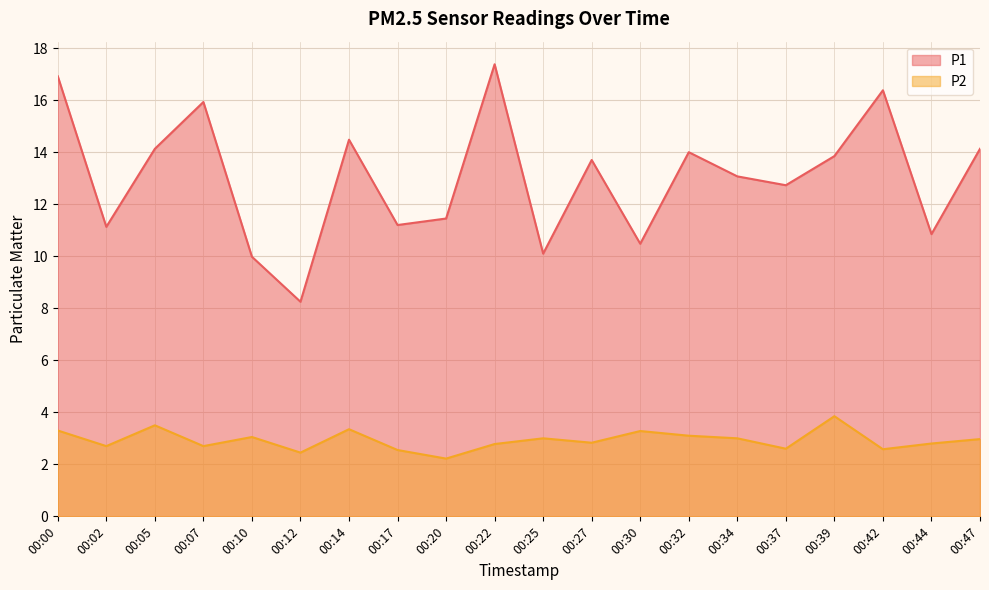

Reading right to left, list all the values displayed in this chart.

P1: 14.1	10.8	16.4	13.8	12.7	13.1	14.0	10.5	13.7	10.1	17.4	11.4	11.2	14.5	8.2	10.0	15.9	14.1	11.1	16.9
P2: 3.0	2.8	2.6	3.9	2.6	3.0	3.1	3.3	2.8	3.0	2.8	2.2	2.5	3.4	2.5	3.0	2.7	3.5	2.7	3.3